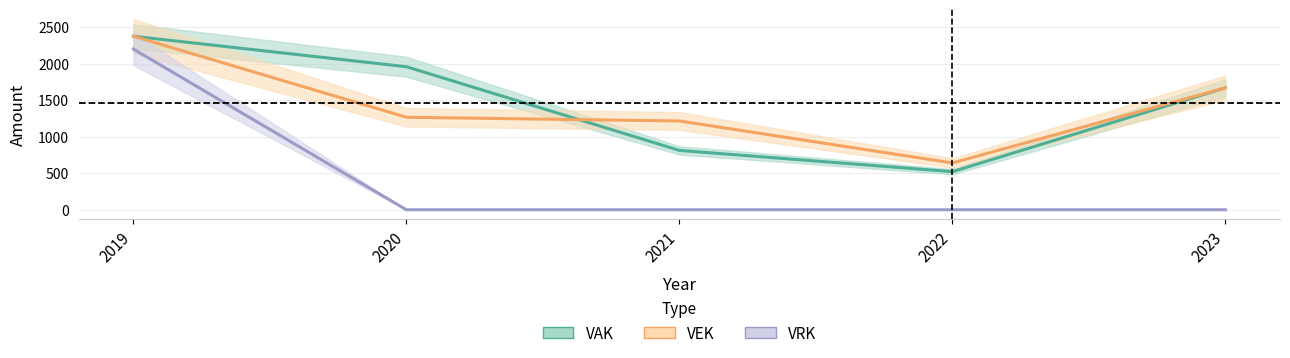

Is this an area chart (filled region under the line)?

No